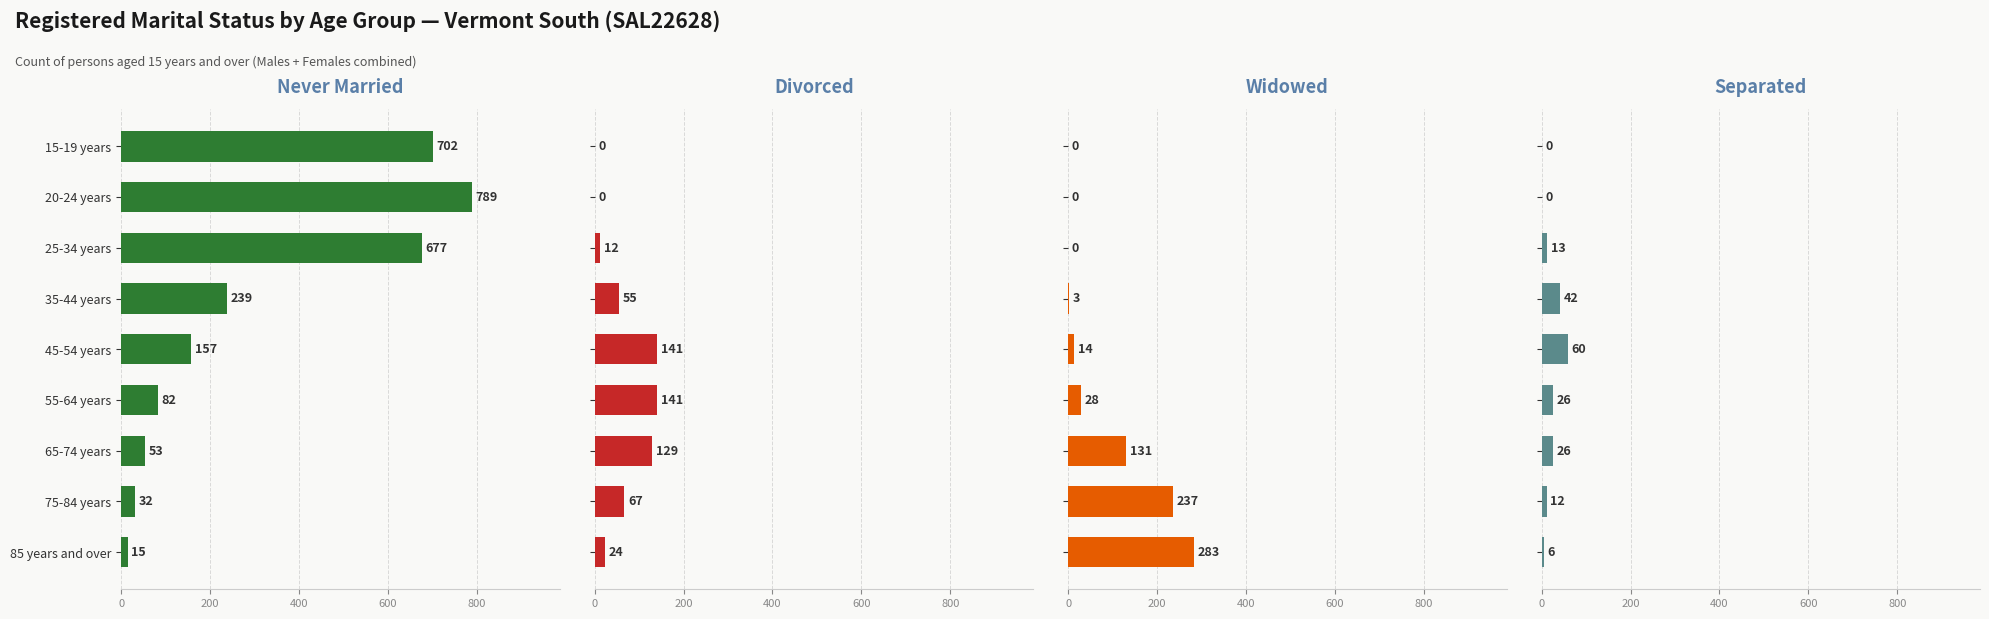

How many groups of bars are there?

9